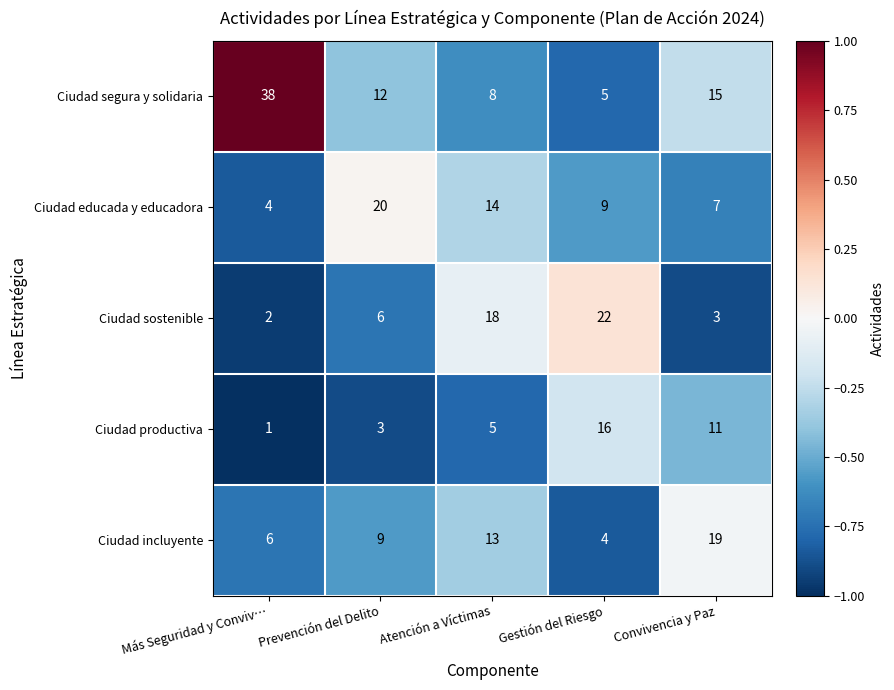

At Gestión del Riesgo, list the series in order from smallest to largest.

Ciudad incluyente, Ciudad segura y solidaria, Ciudad educada y educadora, Ciudad productiva, Ciudad sostenible